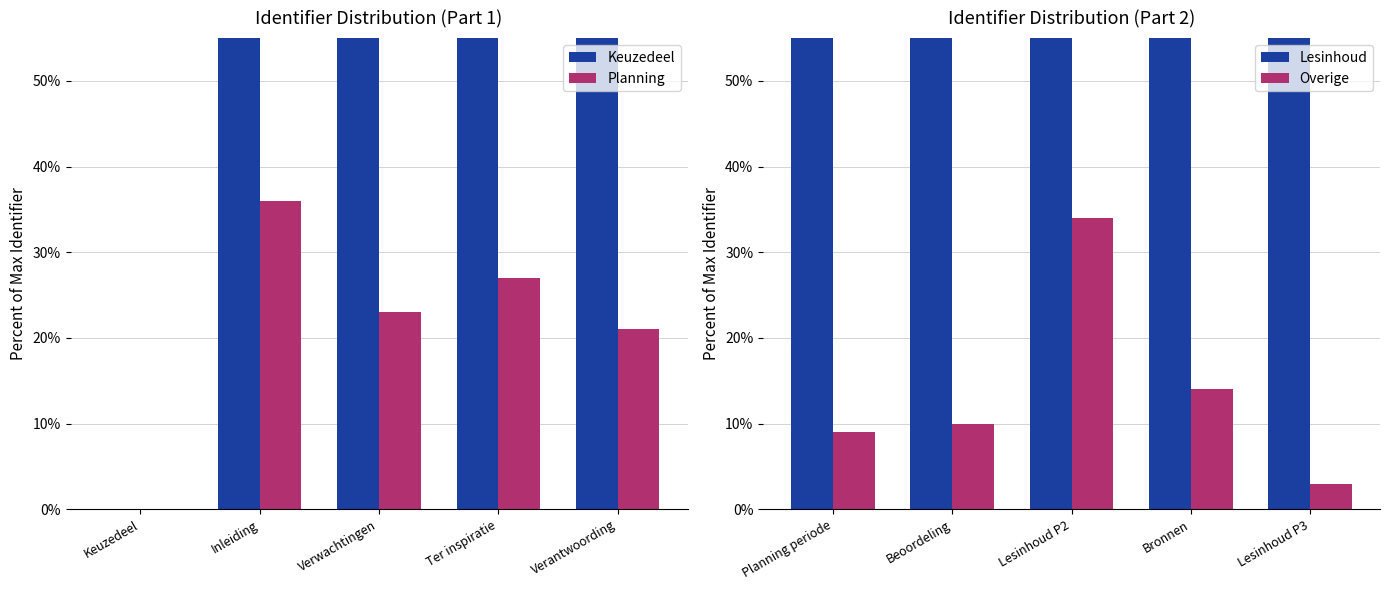

At which label is Keuzedeel closest to 47?

Keuzedeel